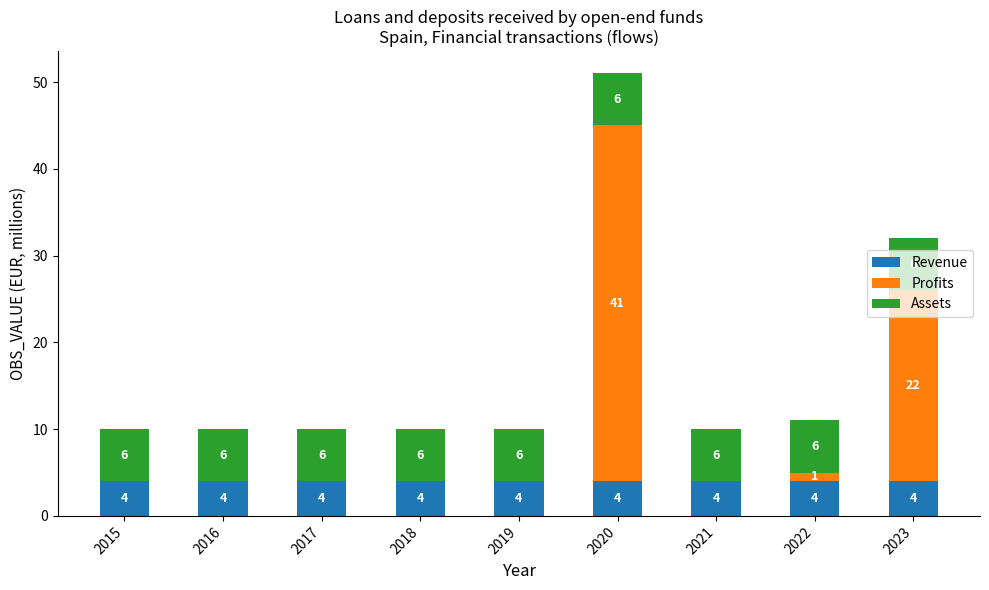

Read the Revenue value at 2016.

4